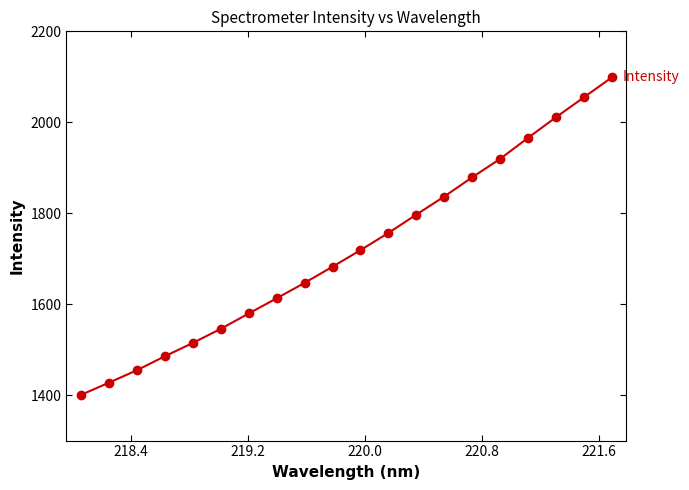

Does the chart display data point markers on the line(s)?

Yes